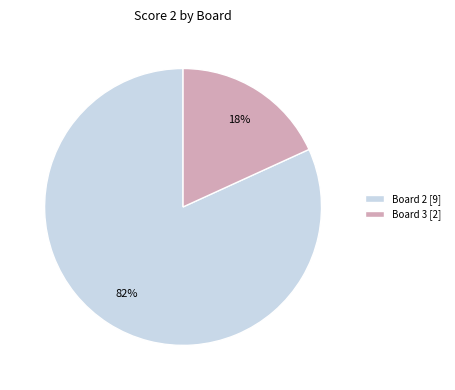

To the nearest percent, what is the average slice percentage?

50%